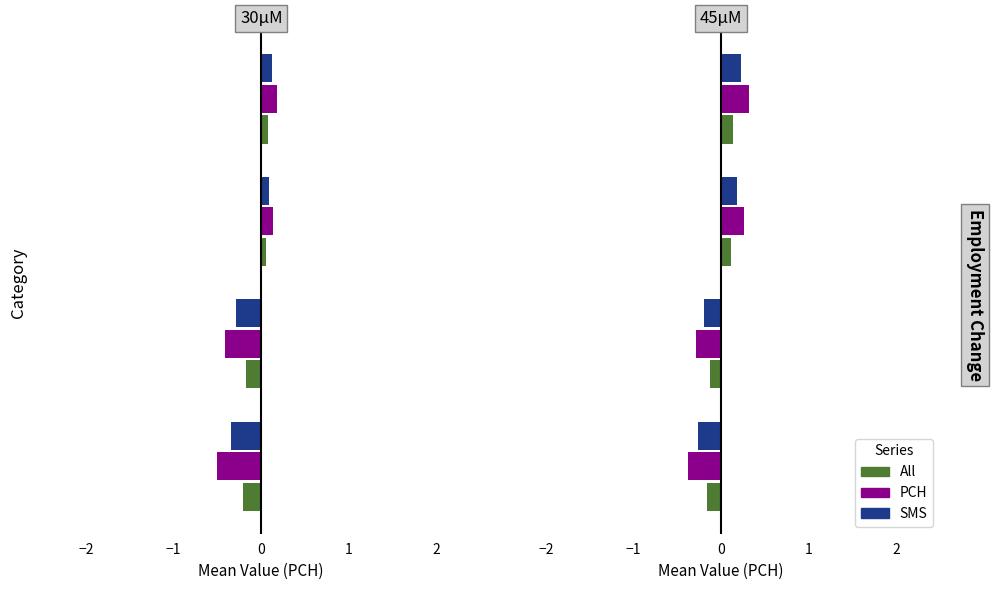

The value of PCH at 1 is 0.5. True or false?

False